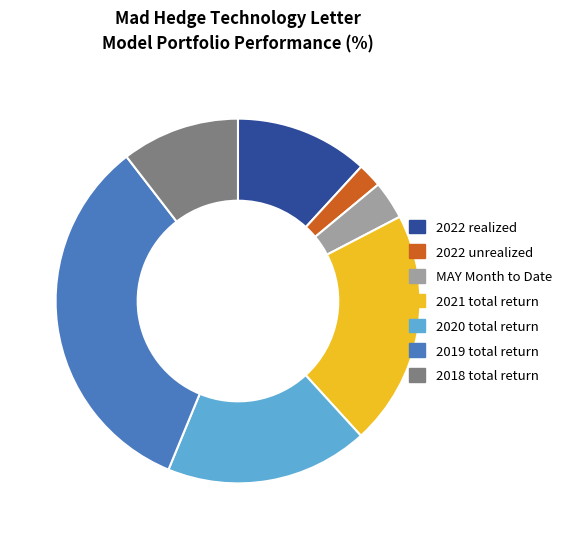

Which has a higher value, 2020 total return or 2022 unrealized?

2020 total return